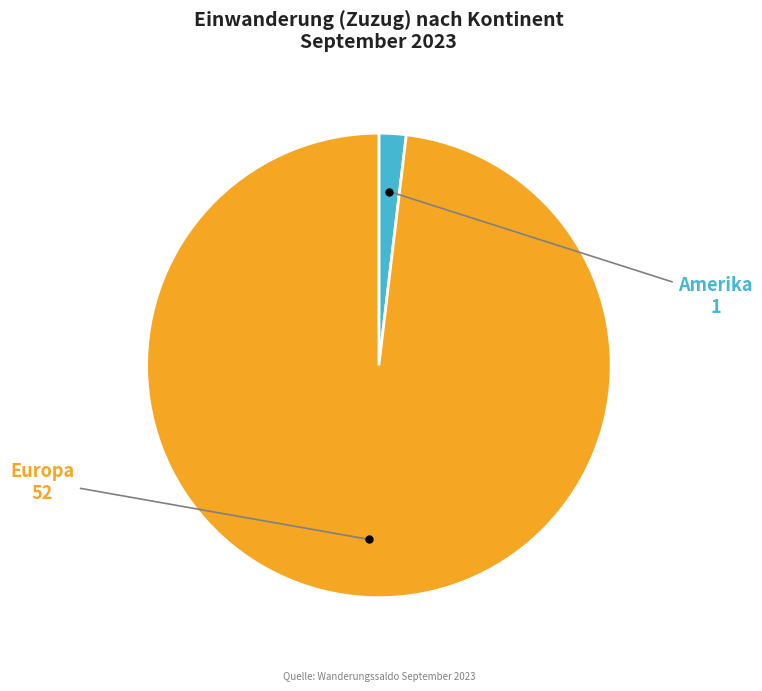

Is there a majority slice in this chart?

Yes